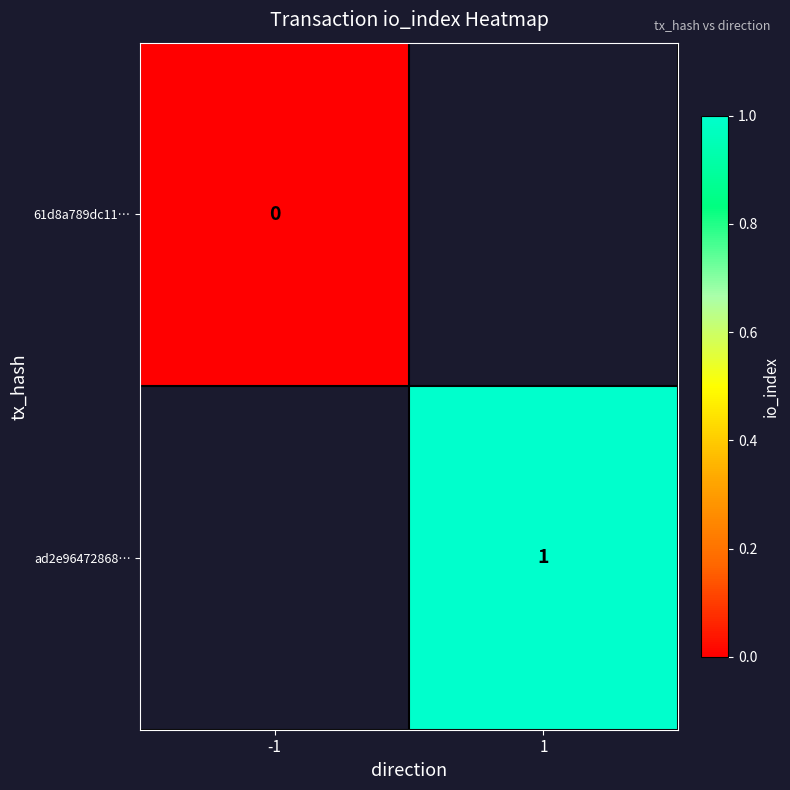

Is it true that ad2e96472868… equals 0.5 at 1?

False